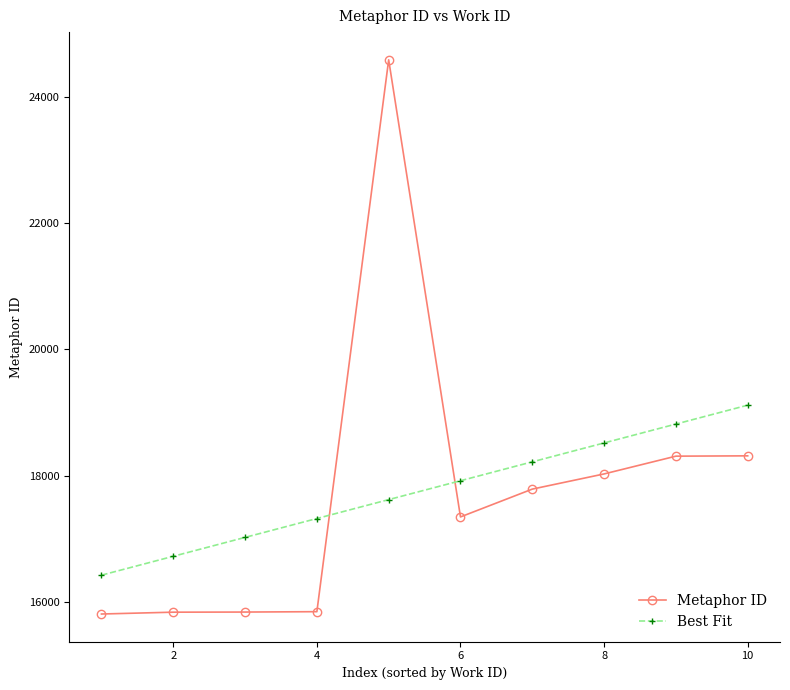

What is the difference between the maximum and minimum values in the Metaphor ID series?

8763.0